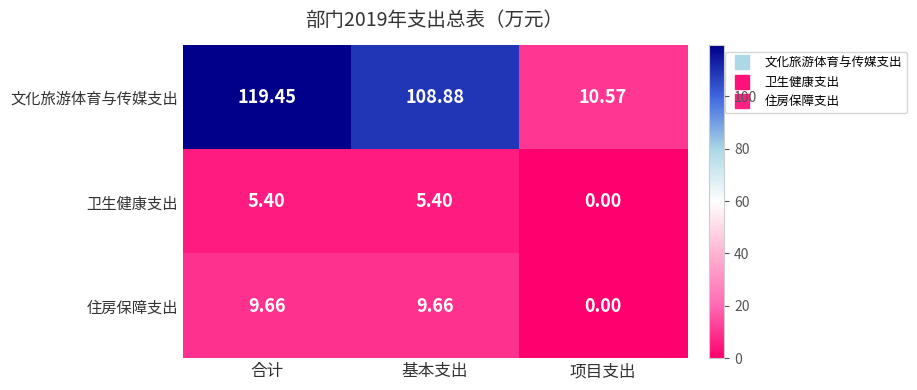

Where does the 卫生健康支出 series first go above 5?

合计